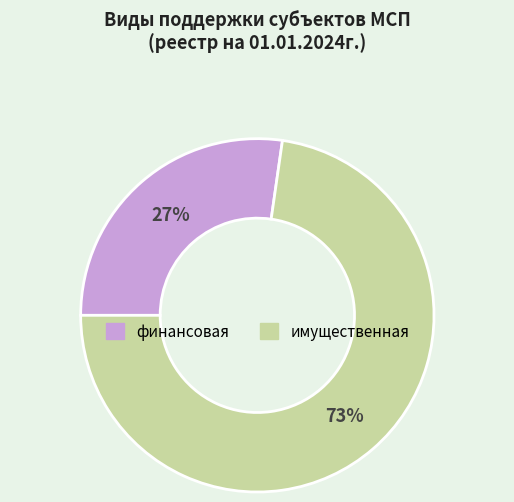

Does финансовая represent more than half of the total?

No